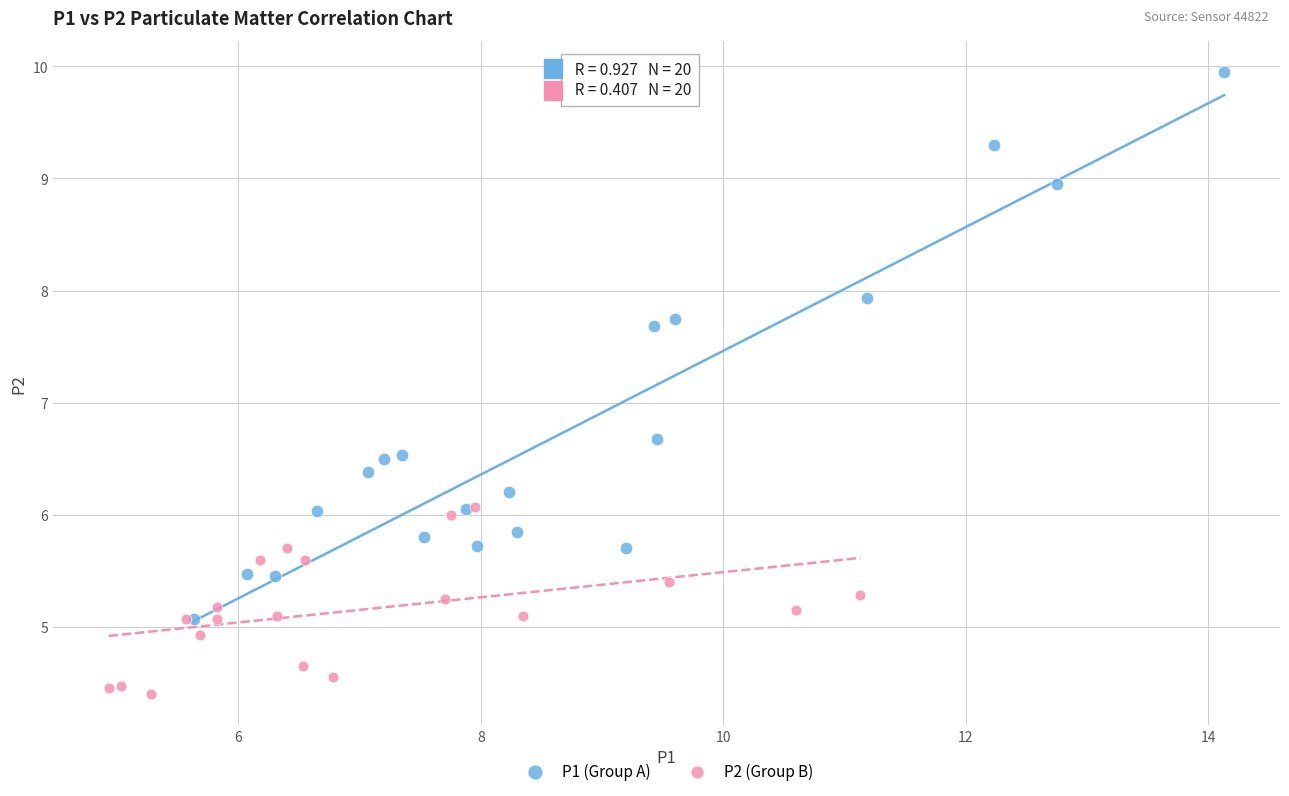

Which series has the widest spread of Y values?

P1 (Group A)